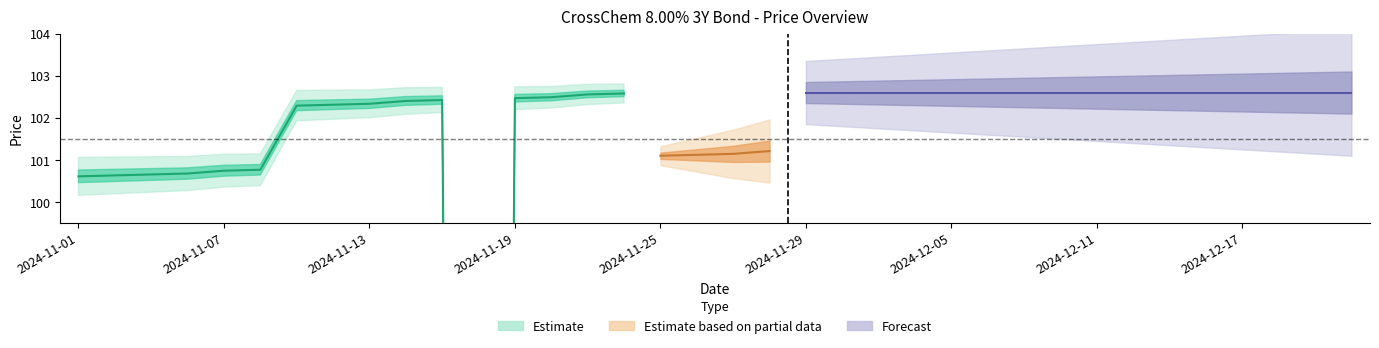

Does the chart display data point markers on the line(s)?

No